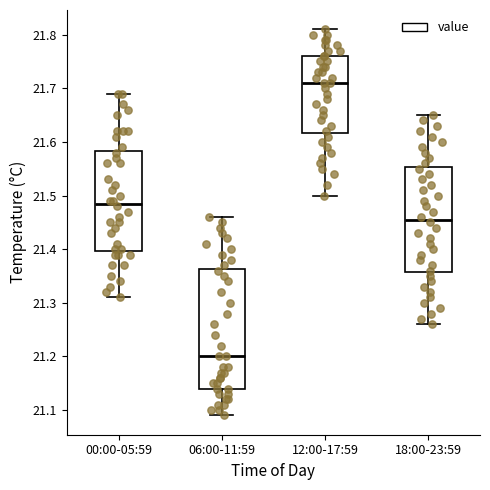

Reading left to right, transcribe this box plot: for each box, give where its median line is, the range the box spans, and where its two whiskers end, as read against the y-axis. The values are not printed on the chart, so give them approximately, as read against the axis.

00:00-05:59: median 21.49, box 21.40 to 21.58, whiskers 21.31 to 21.69
06:00-11:59: median 21.20, box 21.14 to 21.36, whiskers 21.09 to 21.46
12:00-17:59: median 21.71, box 21.62 to 21.76, whiskers 21.50 to 21.81
18:00-23:59: median 21.46, box 21.36 to 21.55, whiskers 21.26 to 21.65